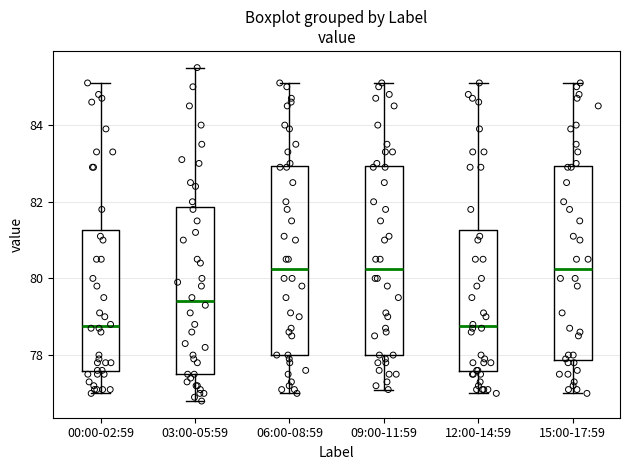

Where is the upper edge of the box for 12:00-14:59 on the y-axis? The values are not printed on the chart, so give them approximately, as read against the axis.

81.2